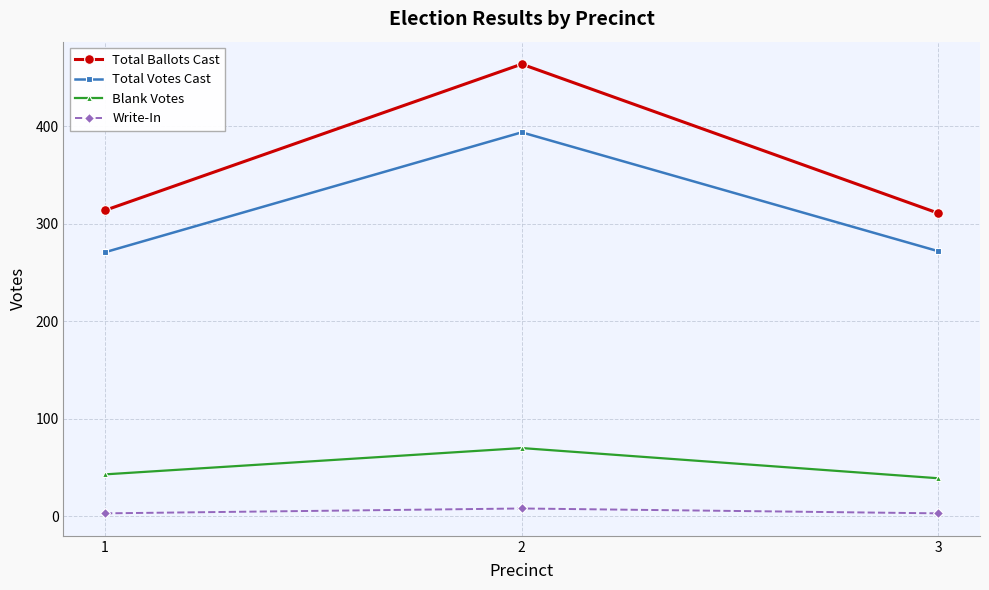

The value of Total Ballots Cast at 3 is 311. True or false?

True